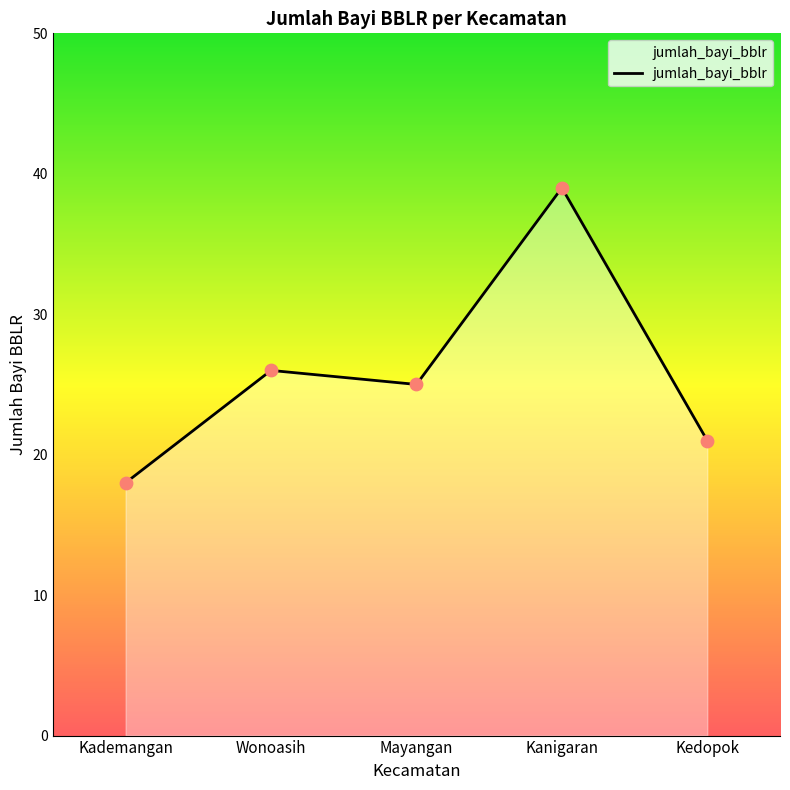

What is the ratio of the value at Wonoasih to the value at Kanigaran?

0.7